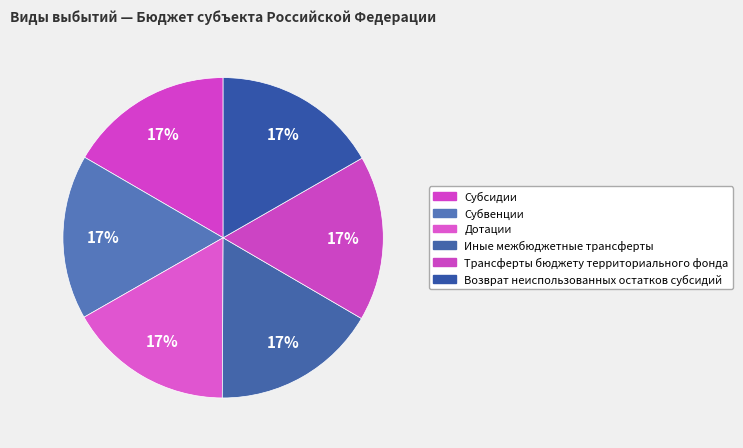

How many segments does this pie chart have?

6